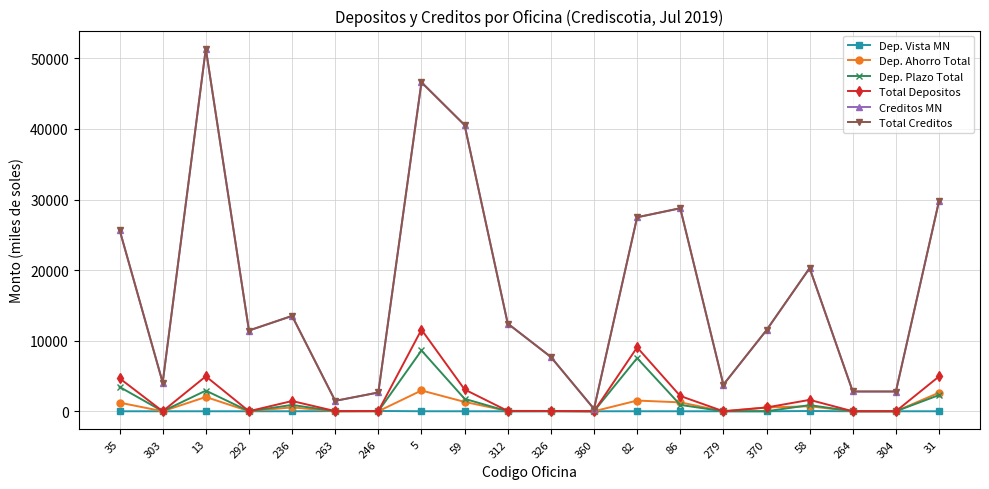

True or false: Total Creditos has more than 0 interior local peaks.

True